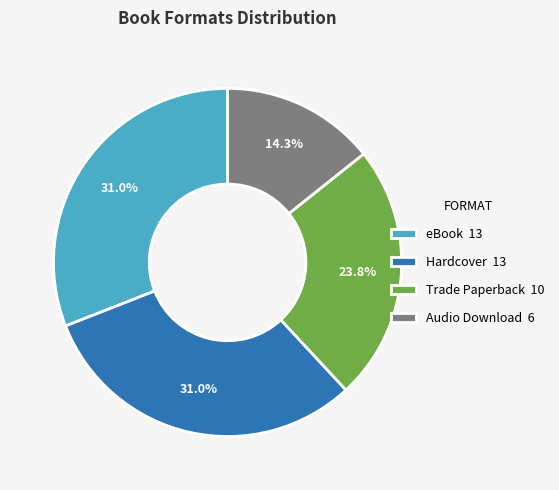

Which category has the smallest portion of the pie?

Audio Download